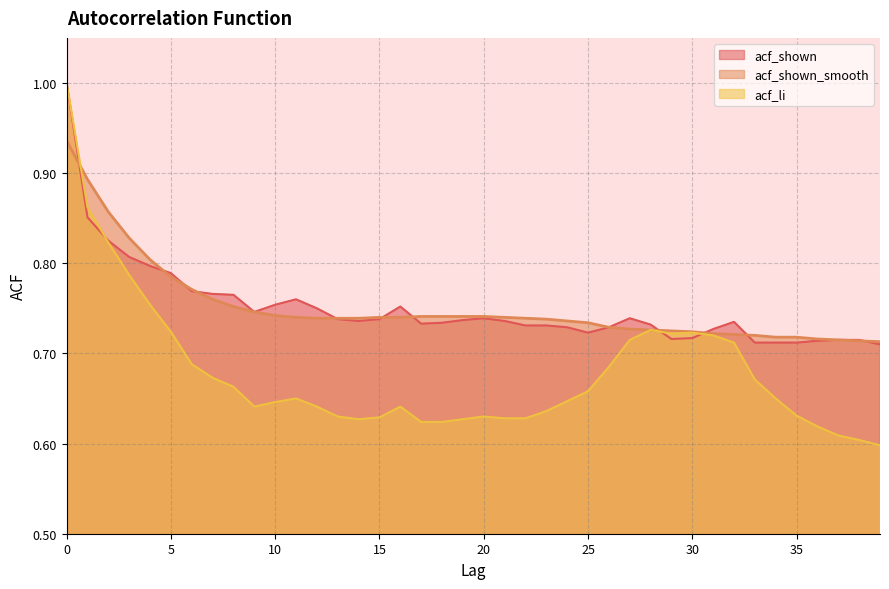

In acf_li, how many points are higher than both neighbors (excluding endpoints)?

5